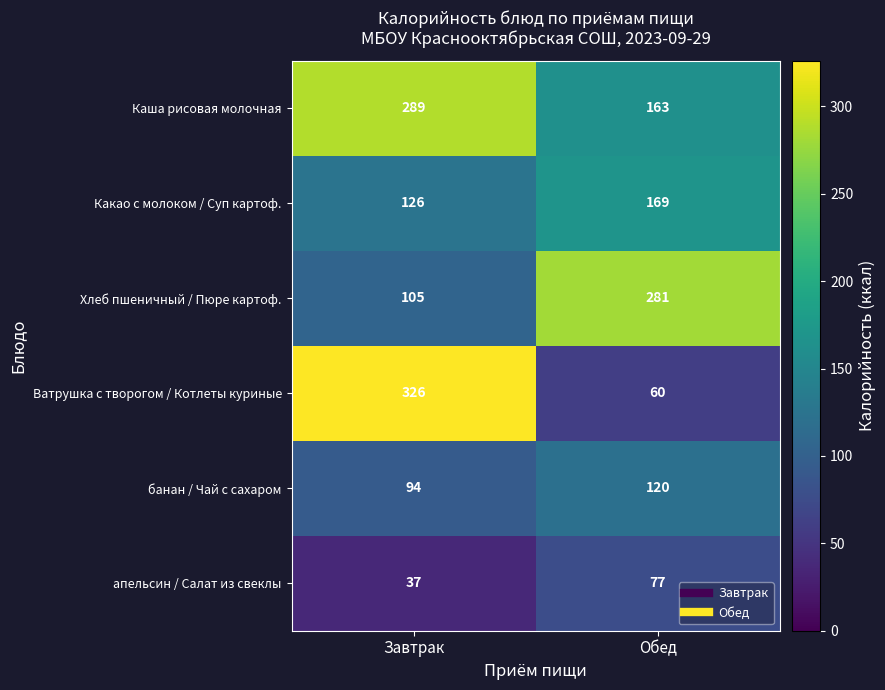

Which series has the widest spread of values?

Ватрушка с творогом / Котлеты куриные